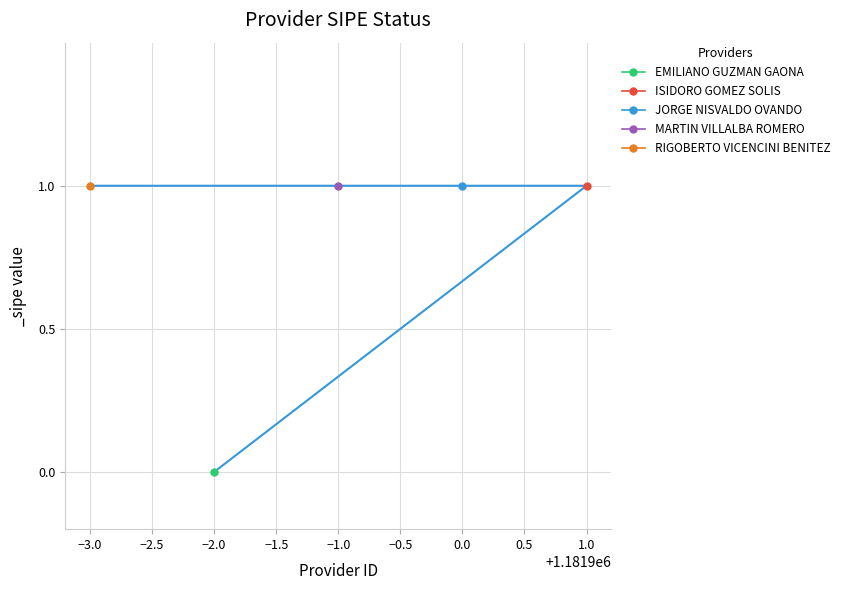

True or false: the data shows 1 at −1.0.

True